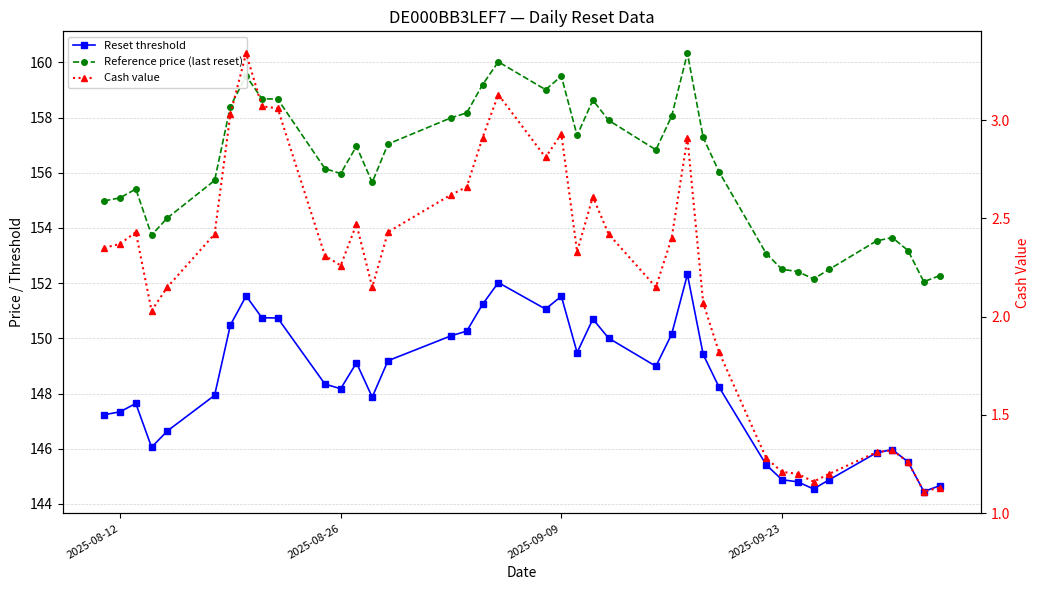

What is the sum of all Reference price (last reset) values?

6089.9